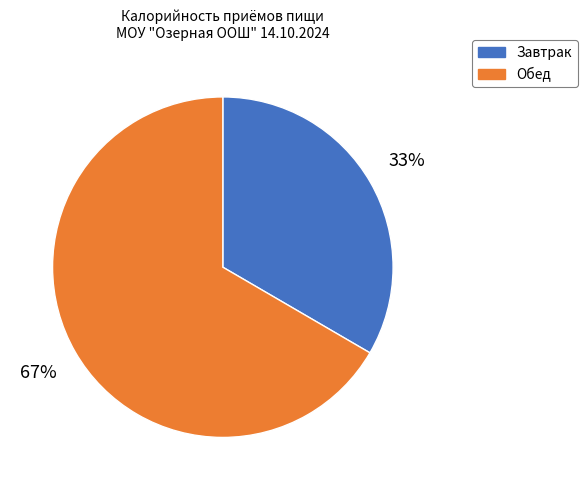

Count the number of slices in the pie.

2